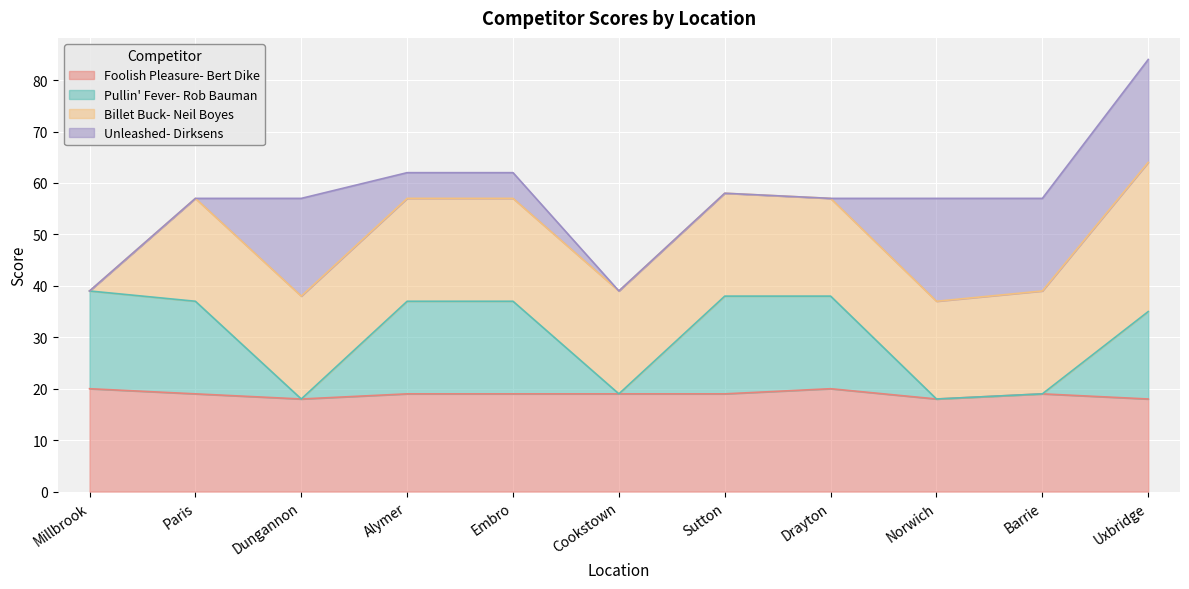

How many interior local peaks does the Foolish Pleasure- Bert Dike series have?

2